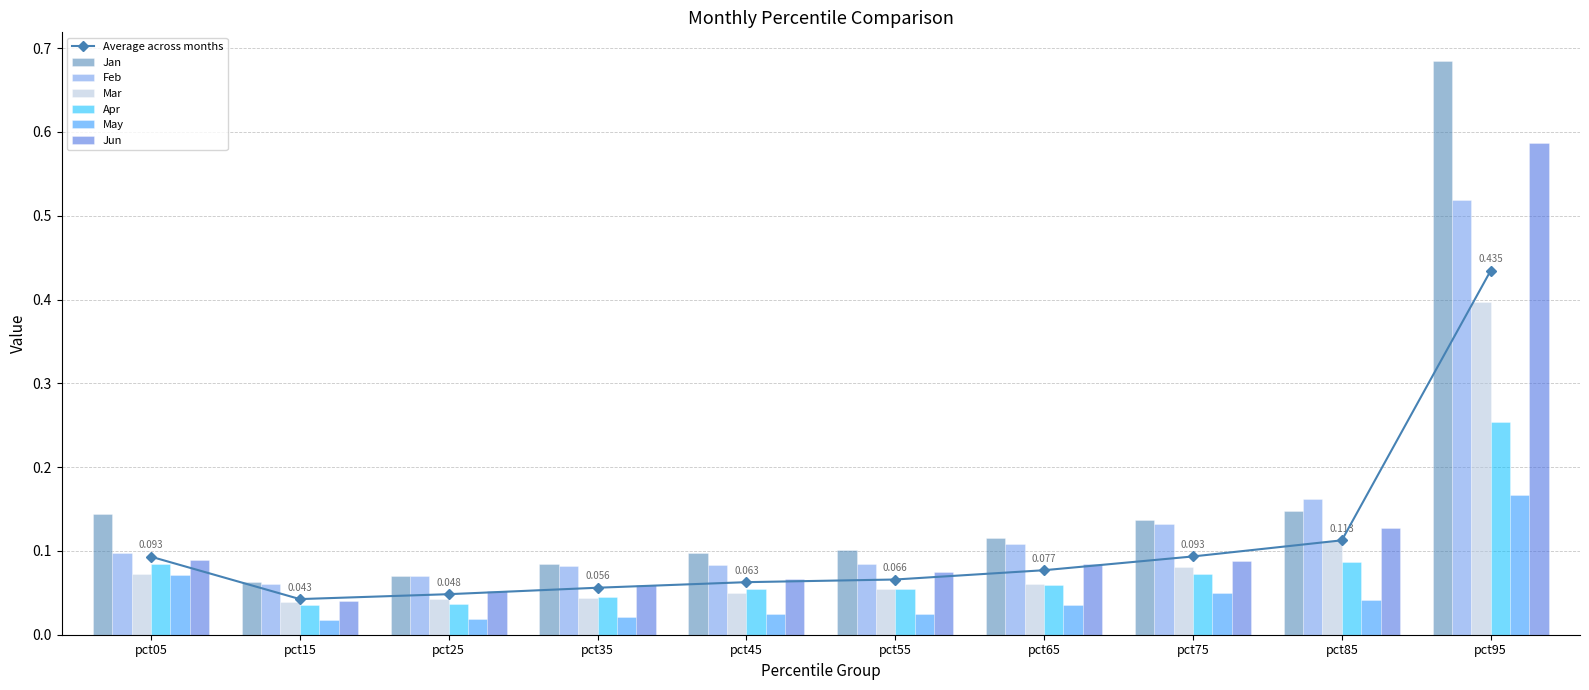

Is it true that Apr equals 0.0 at pct35?

False